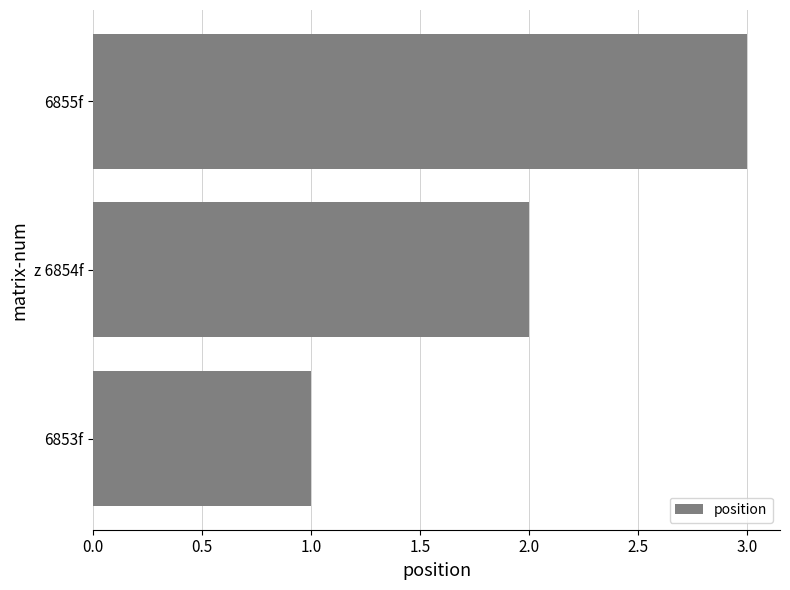

Rank the categories by value from lowest to highest.

6853f, z 6854f, 6855f